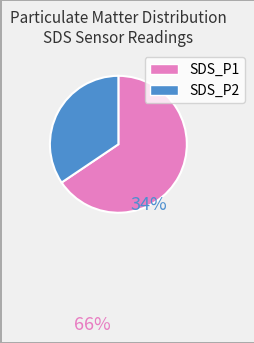

Which slice is the largest?

SDS_P1